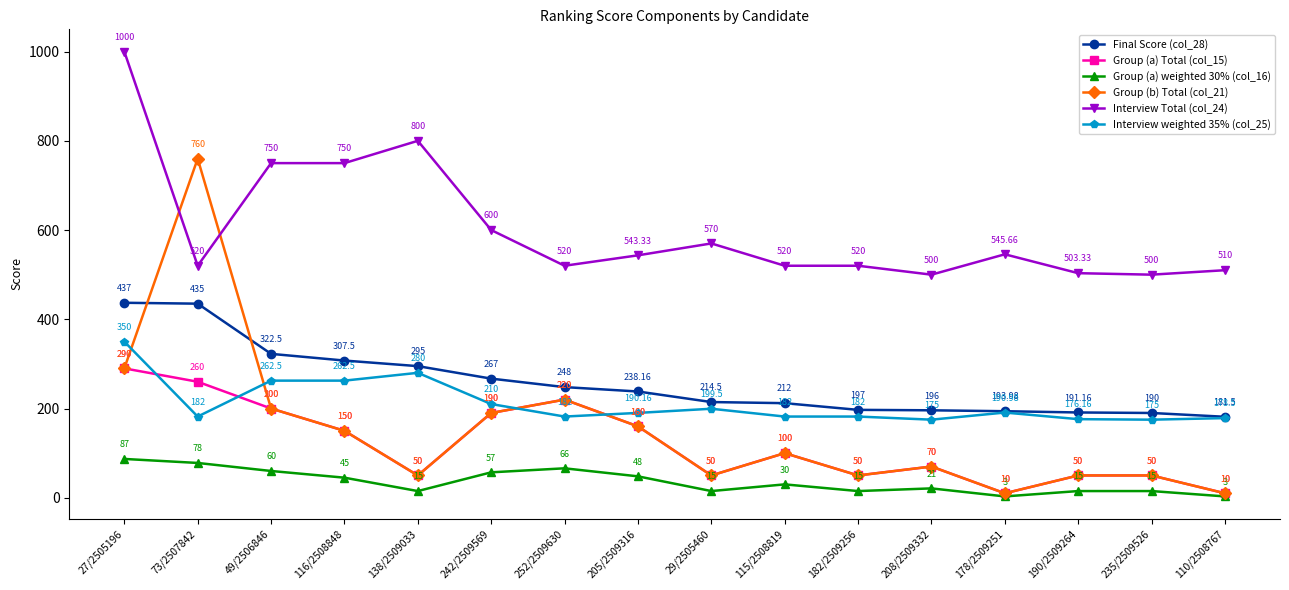

What is the label of the 15th point from the right?

73/2507842